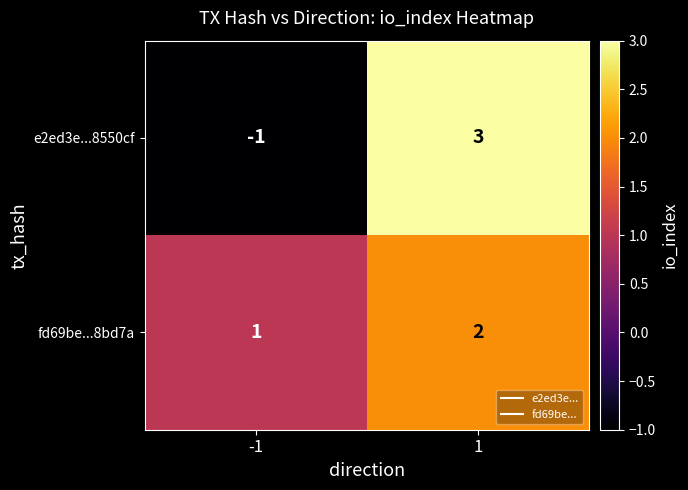

What is the greatest value displayed?

3